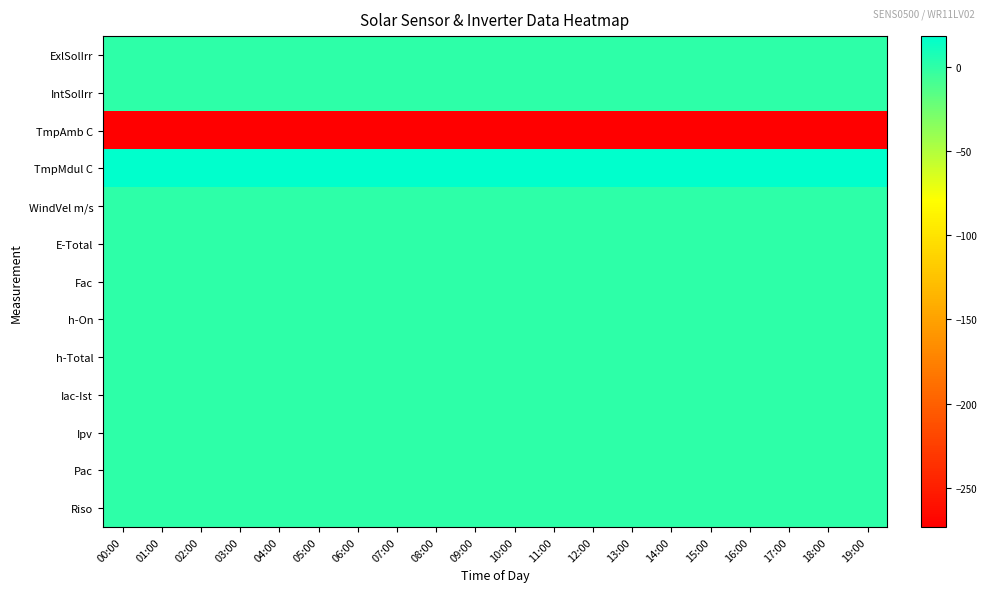

Which has a higher value, 09:00 or 19:00?

09:00